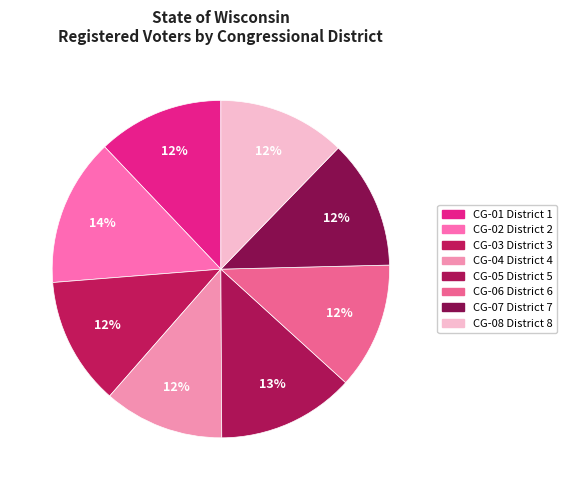

To the nearest percent, what is the difference between the CG-04 District 4 and CG-01 District 1 slice percentages?

1%